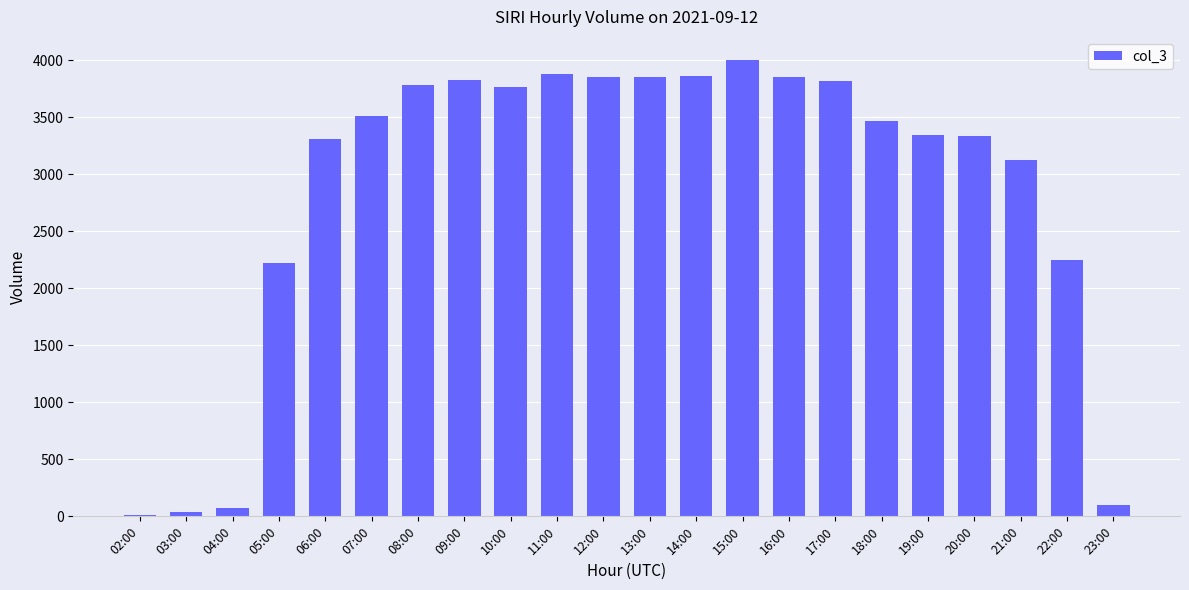

What is the change in value from 16:00 to 23:00?

-3759